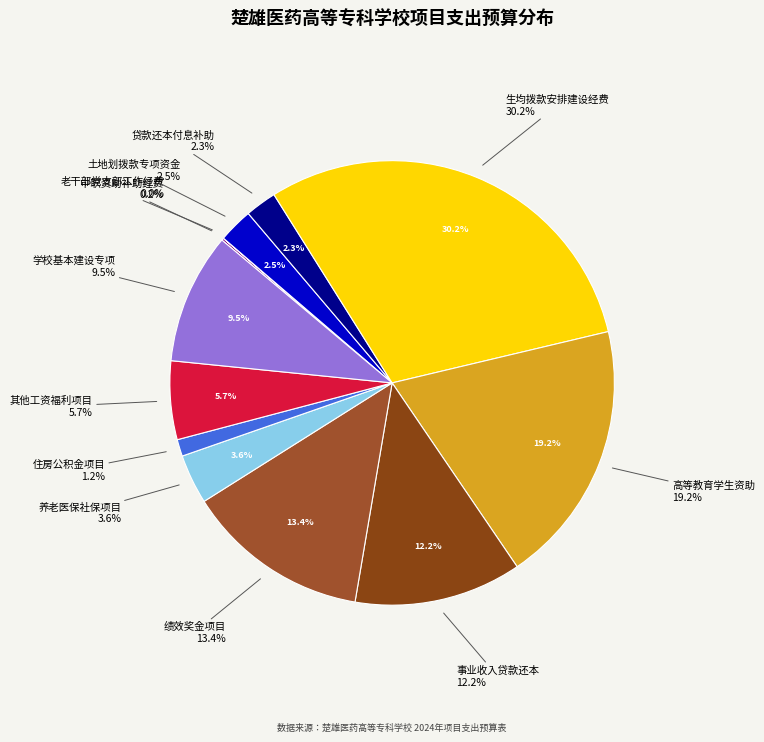

Between 2024年中等职业教育学生资助补助经费州级资金 and 事业收入安排贷款还本付息专项经费, which is larger?

事业收入安排贷款还本付息专项经费